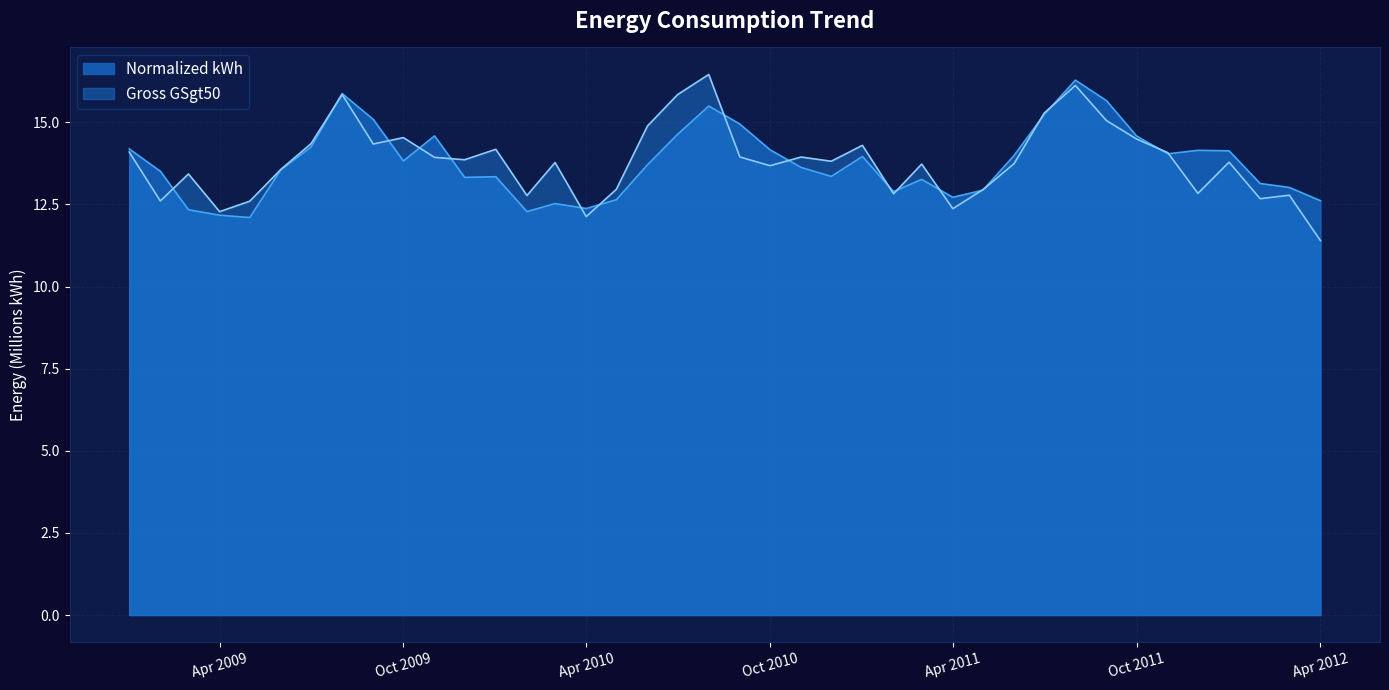

What is the difference between the highest and lowest values at Apr 2010?

0.2